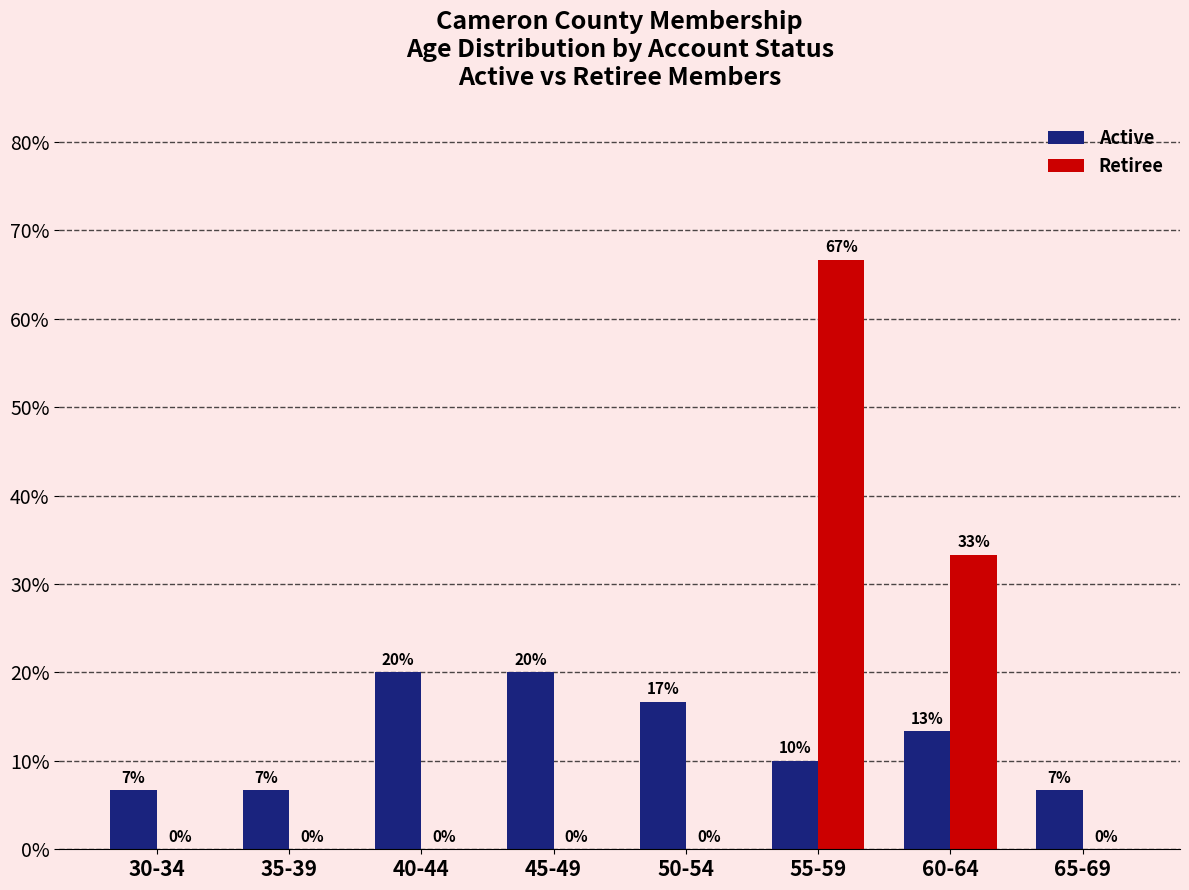

Where does the Active series first go above 13?

40-44